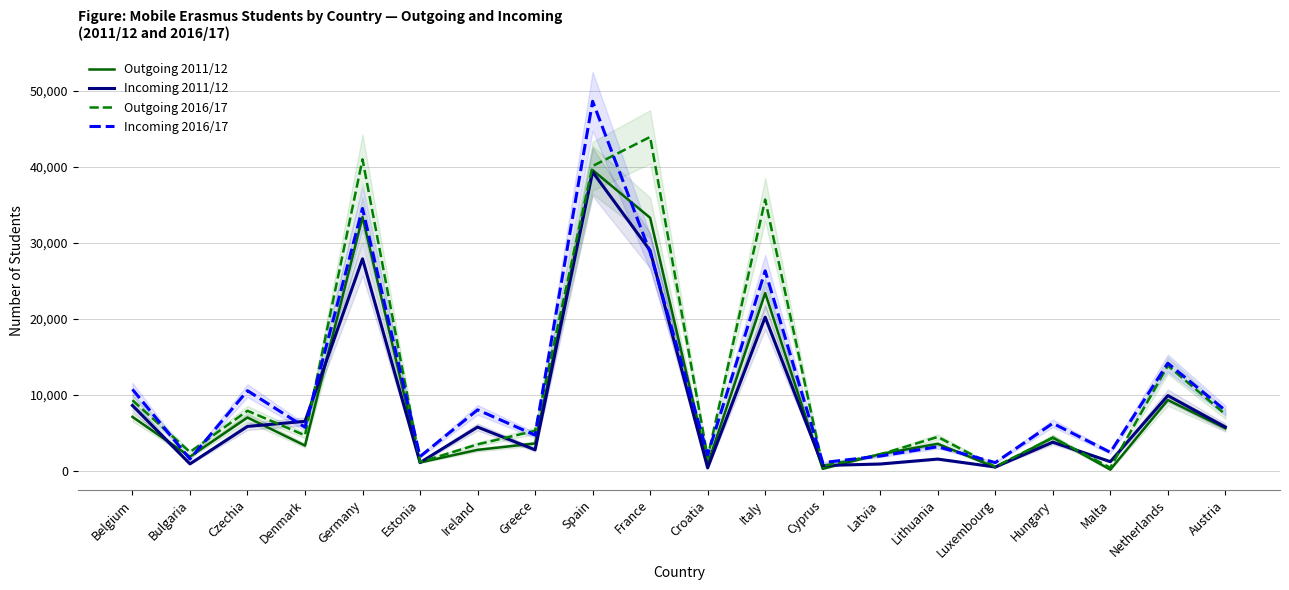

List the series in order of their overall mean, lowest first.

Incoming 2011/12, Outgoing 2011/12, Incoming 2016/17, Outgoing 2016/17